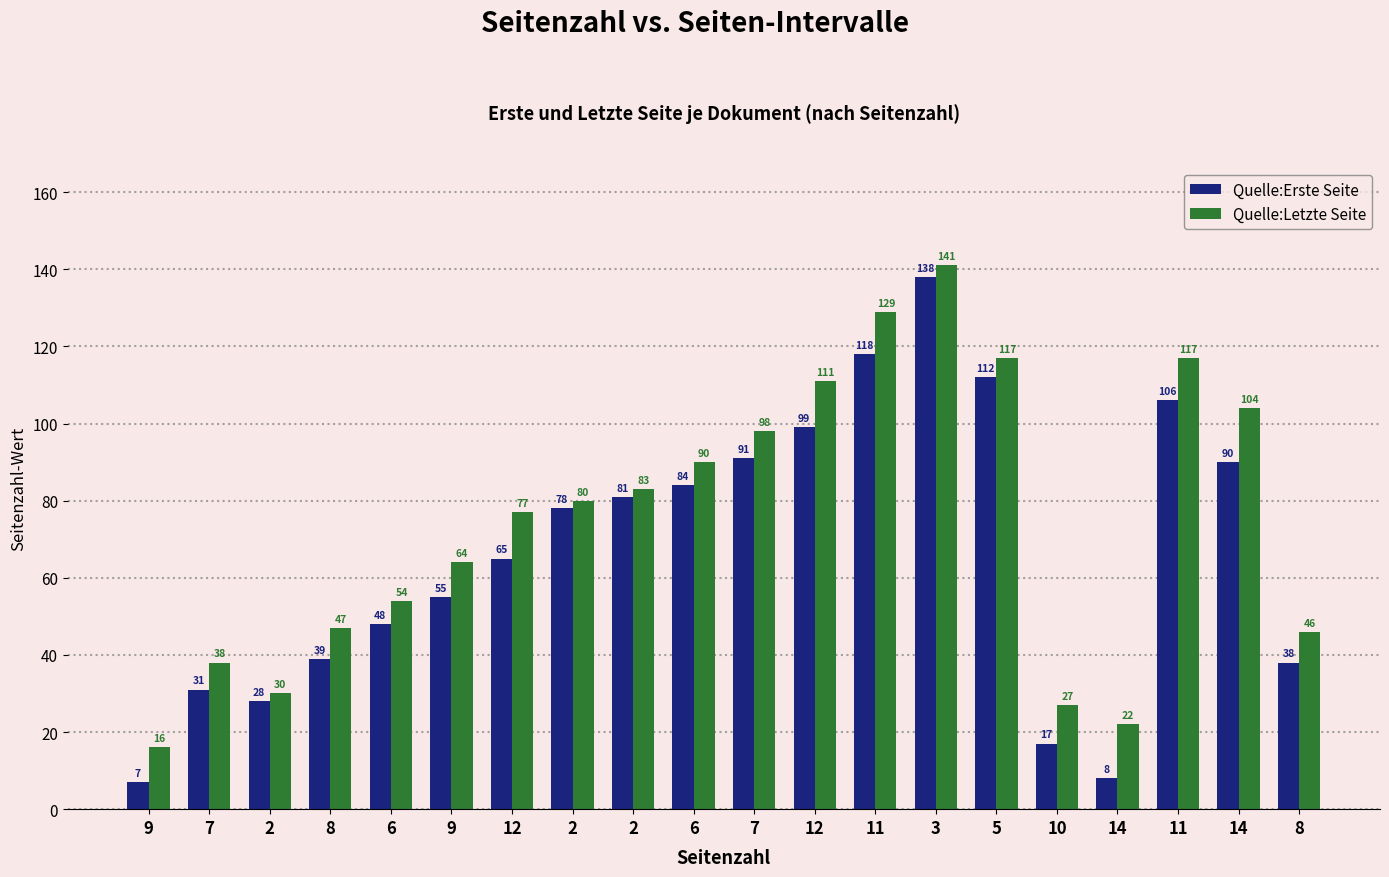

What are all the series names shown in the legend?

Quelle:Erste Seite, Quelle:Letzte Seite